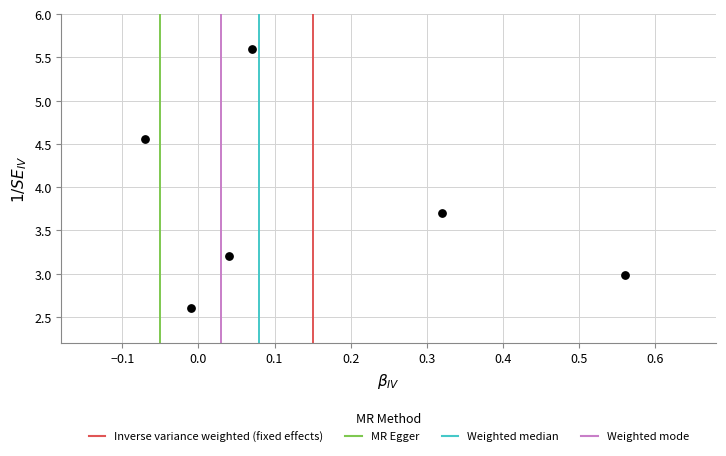

What is the range of X values (max minus min)?

0.6